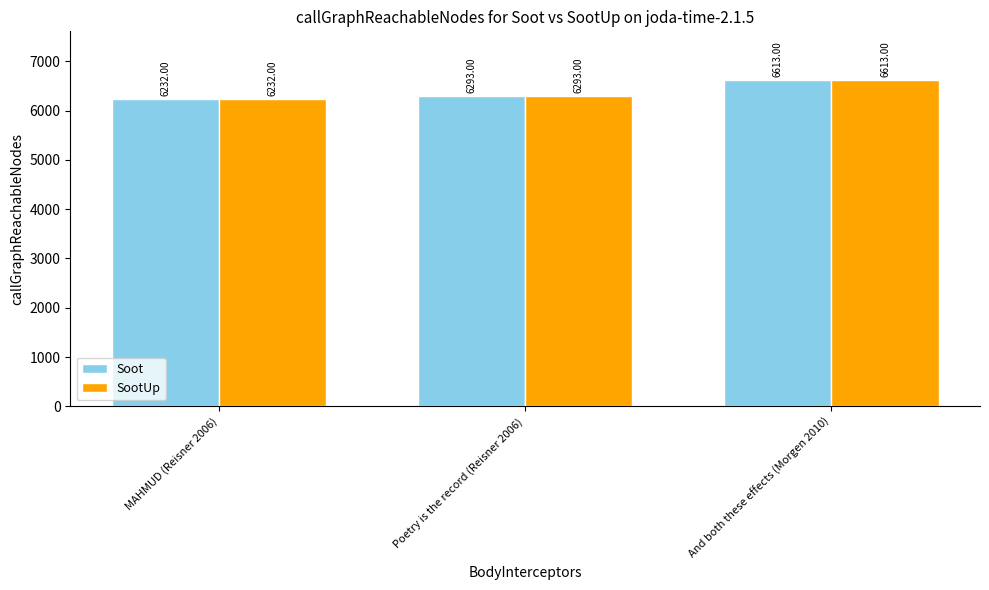

List the labels in order of Soot value, smallest first.

MAHMUD (Reisner 2006), Poetry is the record (Reisner 2006), And both these effects (Morgen 2010)